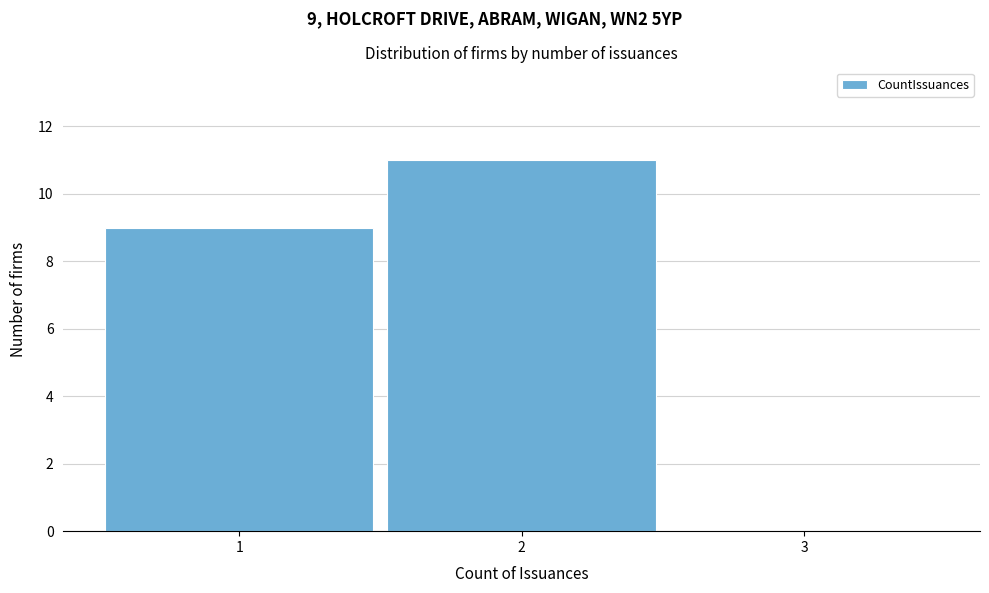

Which range on the x-axis has the tallest bar?

1.5 to 2.5